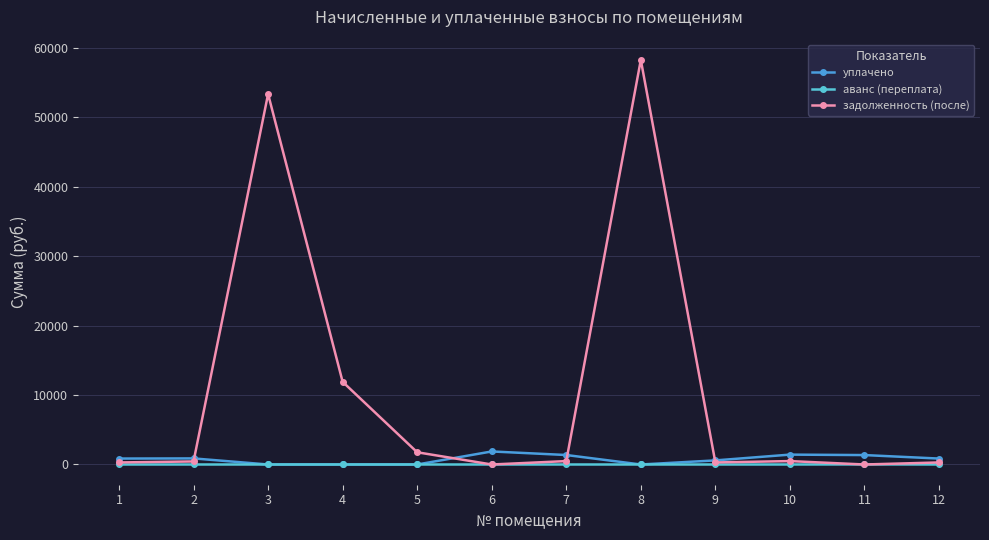

At which category is the sum across all series the highest?

8